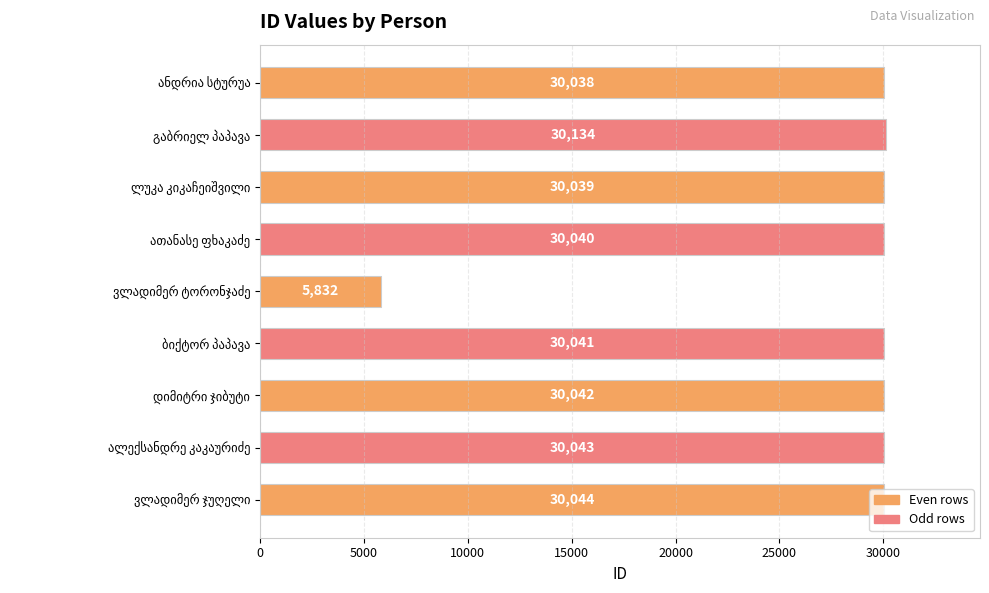

How many values are below 30041?

4